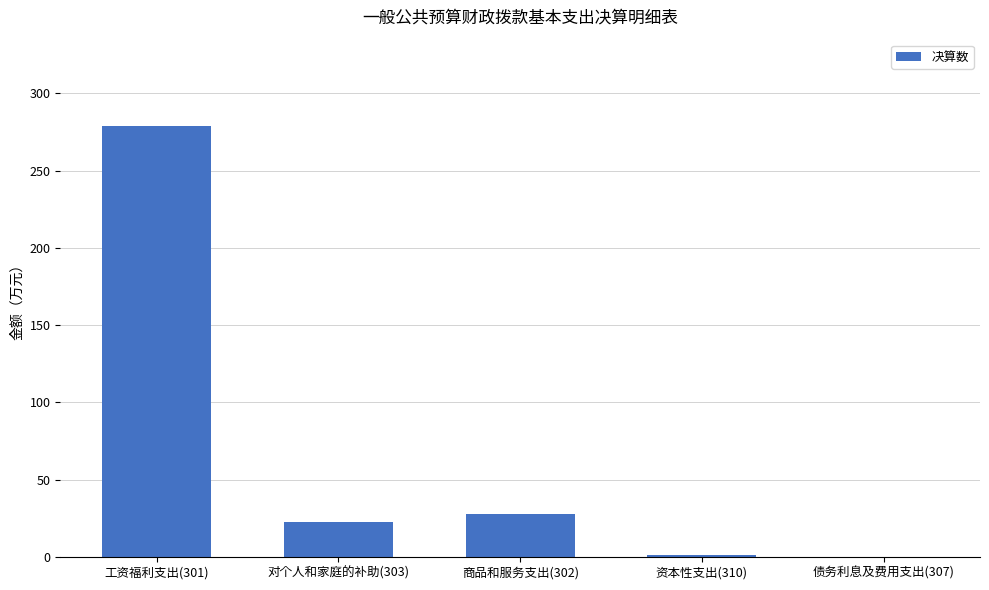

What is the sum of the values at 商品和服务支出(302) and 债务利息及费用支出(307)?

28.0